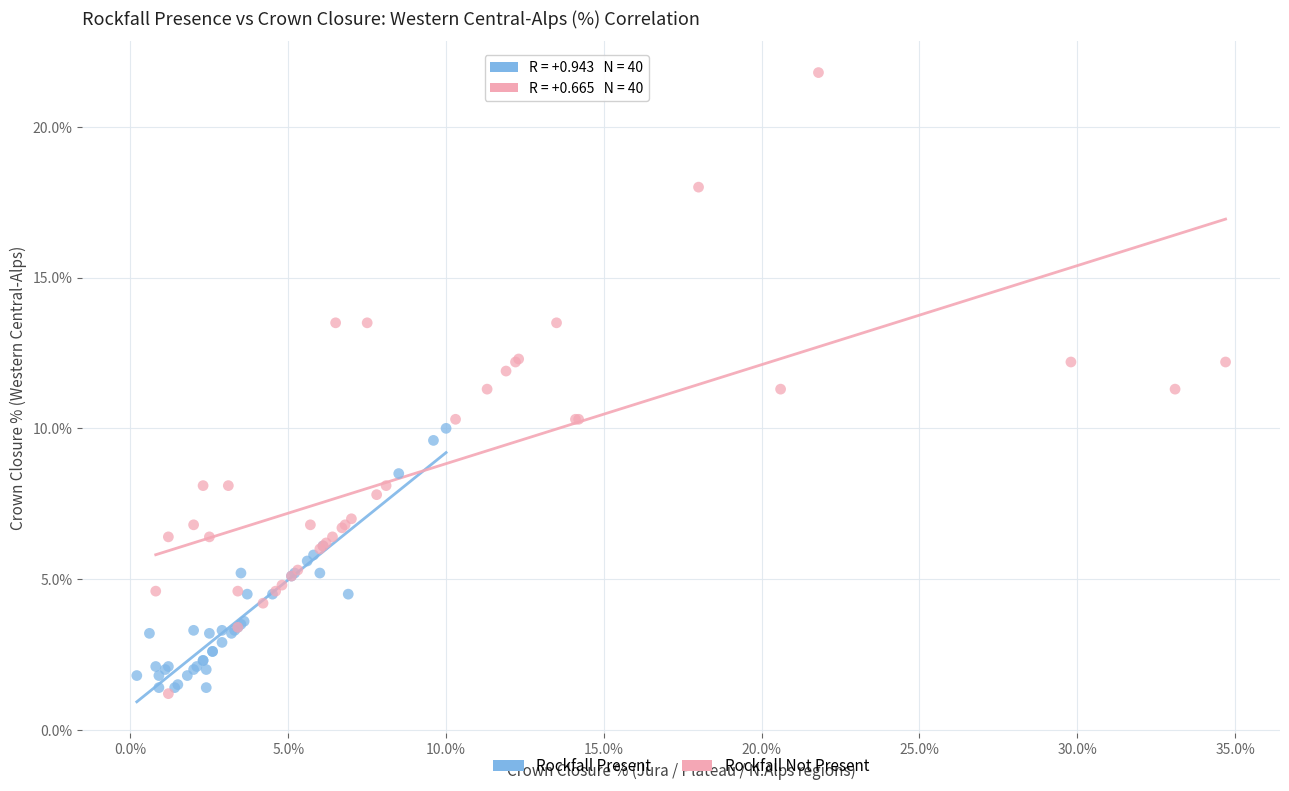

Which series has the widest spread of Y values?

Rockfall Not Present